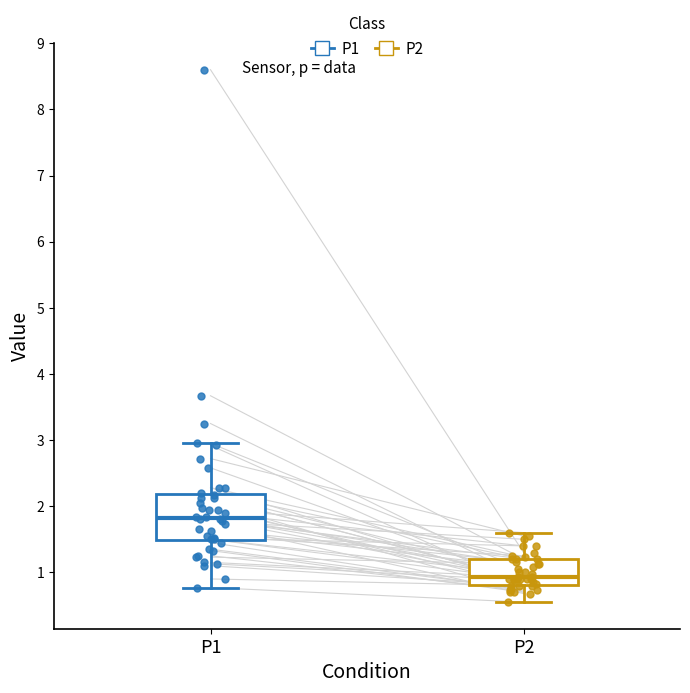

Which box is the tallest, from its lower edge to its upper edge?

P1